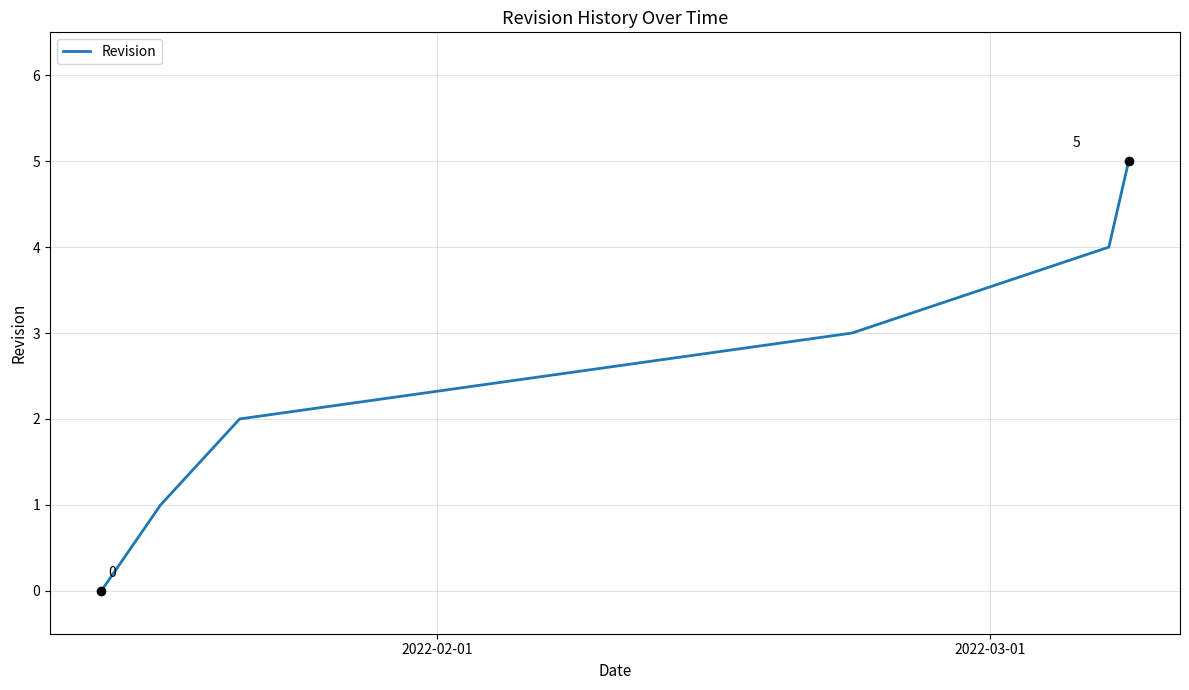

Count the number of categories in the chart.

6